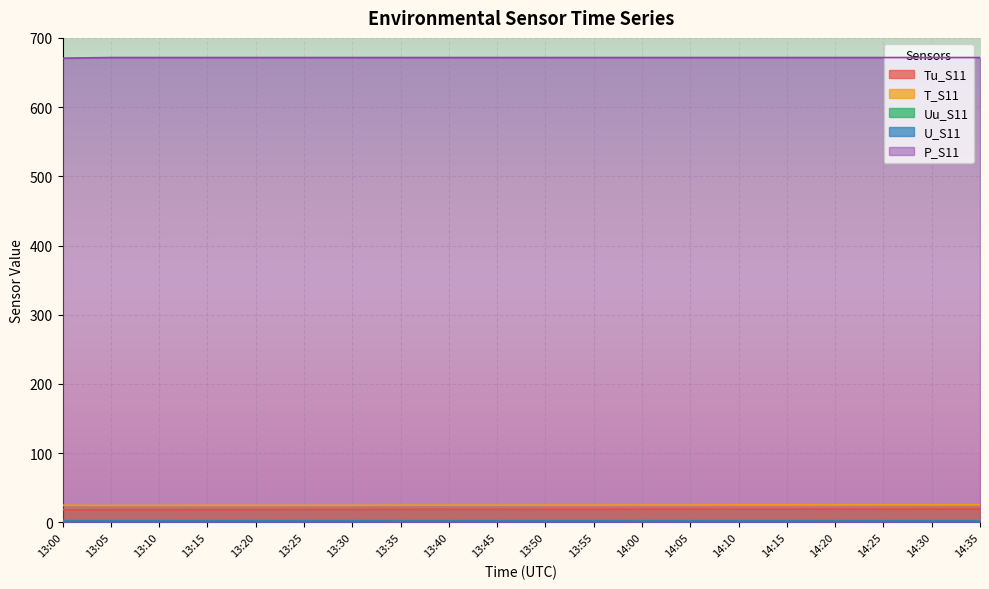

Which series has the largest range (max minus min)?

Tu_S11